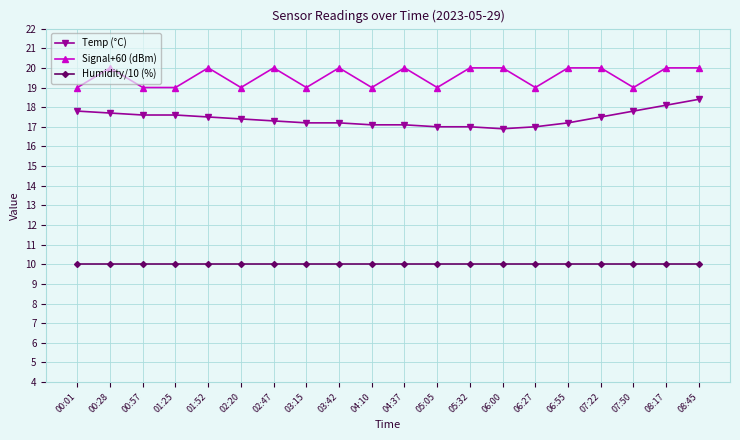

What is the difference between the highest and lowest values at 06:27?

9.0